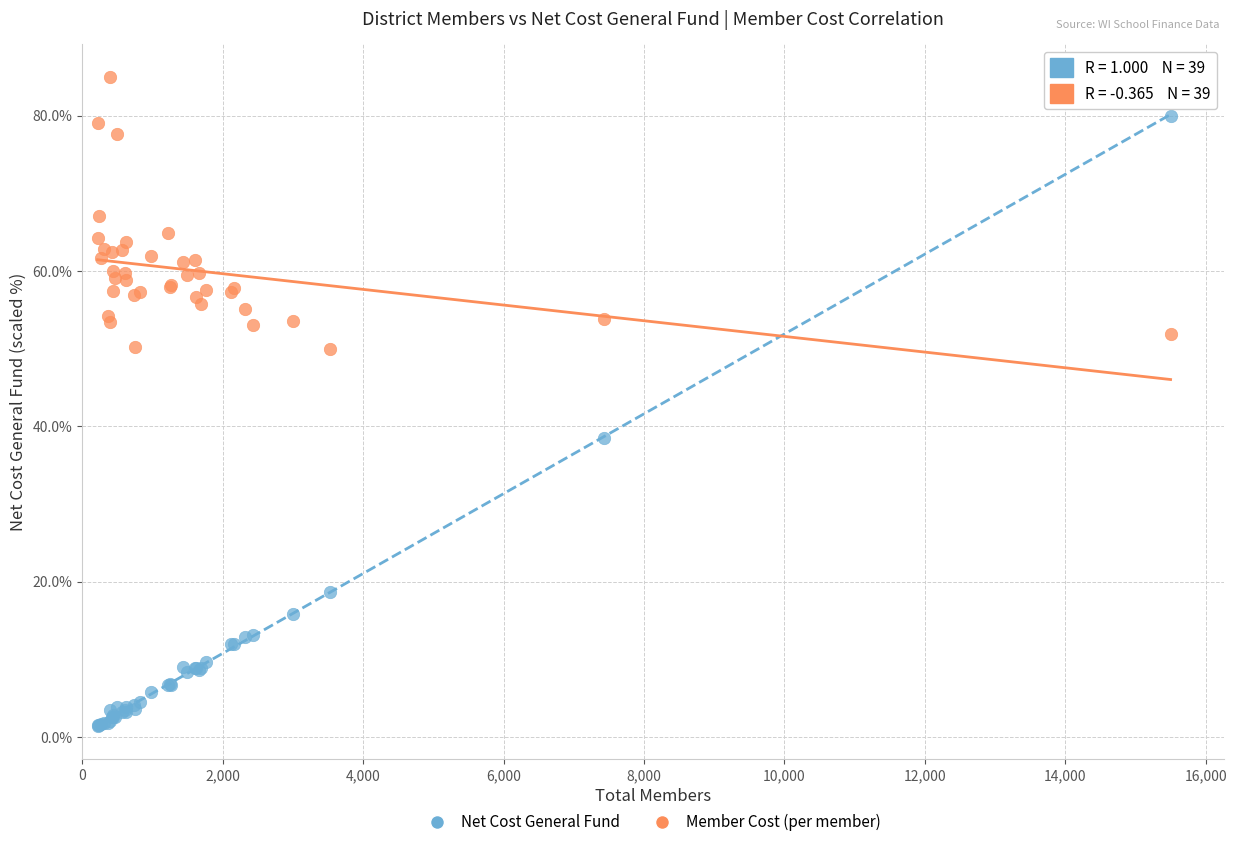

Across all series, what Y value is closest to 43?

38.5